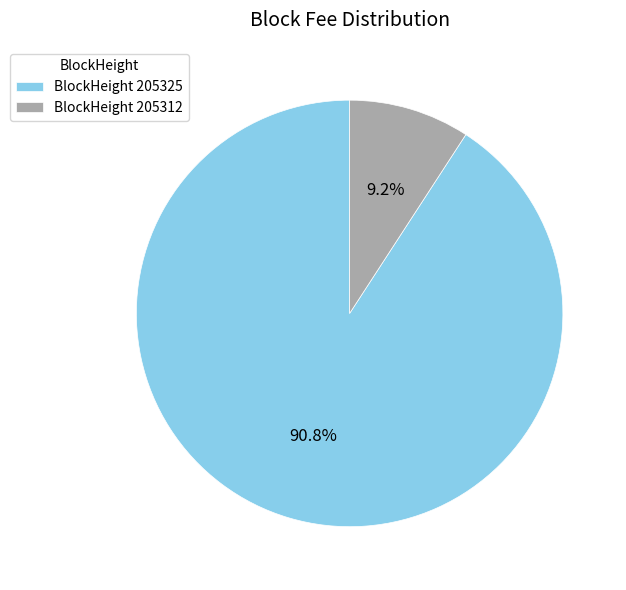

Between BlockHeight 205325 and BlockHeight 205312, which is larger?

BlockHeight 205325